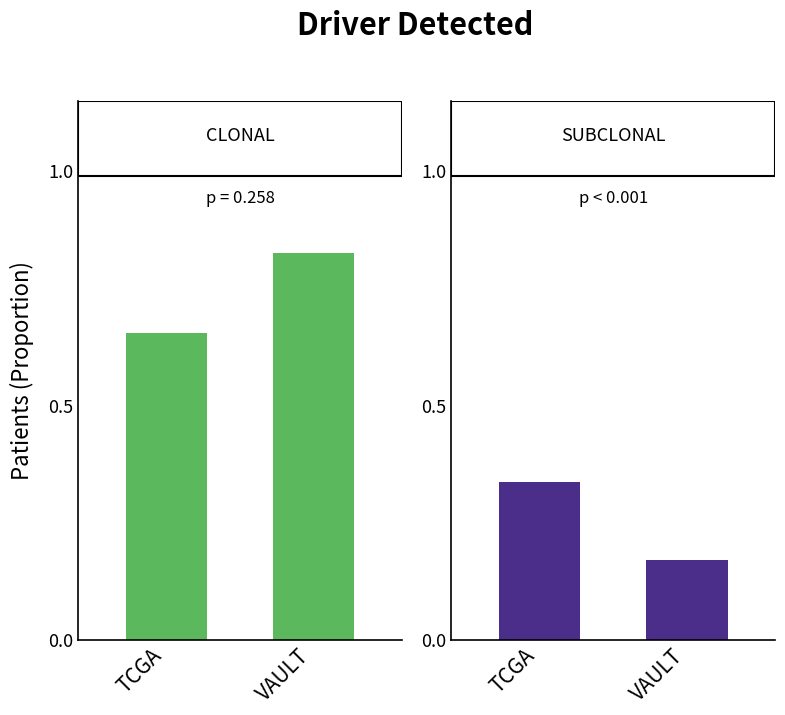

Rank the series by their maximum value, from highest to lowest.

CLONAL, SUBCLONAL